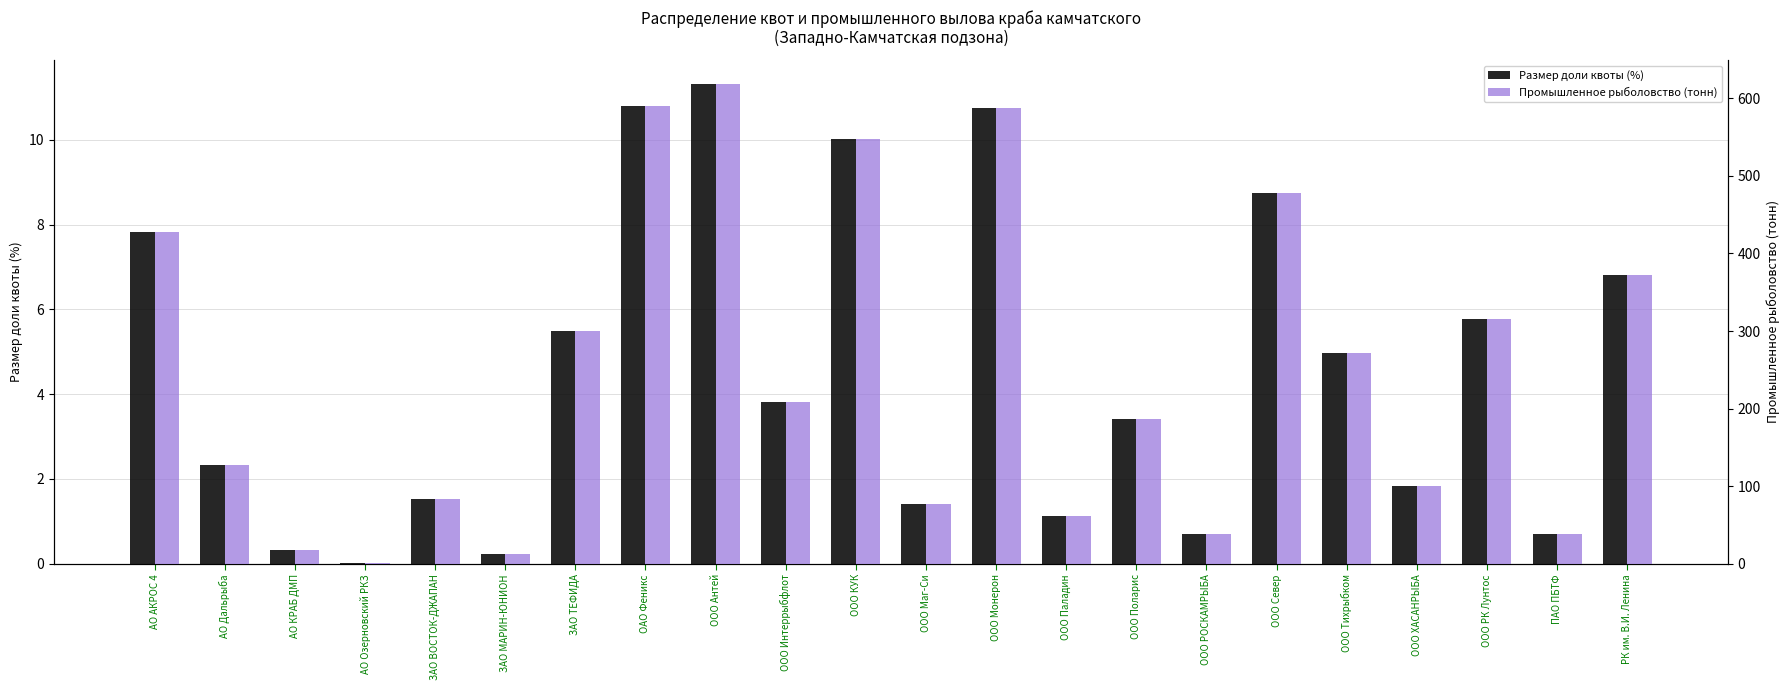

Where does the Промышленное рыболовство (тонн) series first go above 209?

АО АКРОС 4